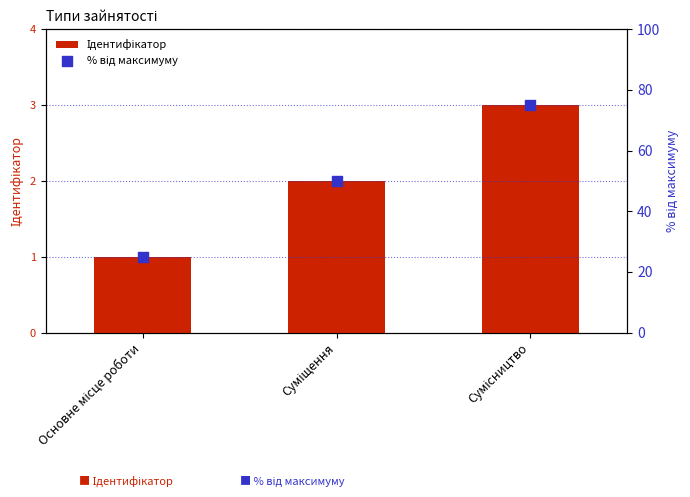

What are all the series names shown in the legend?

Ідентифікатор, % від максимуму